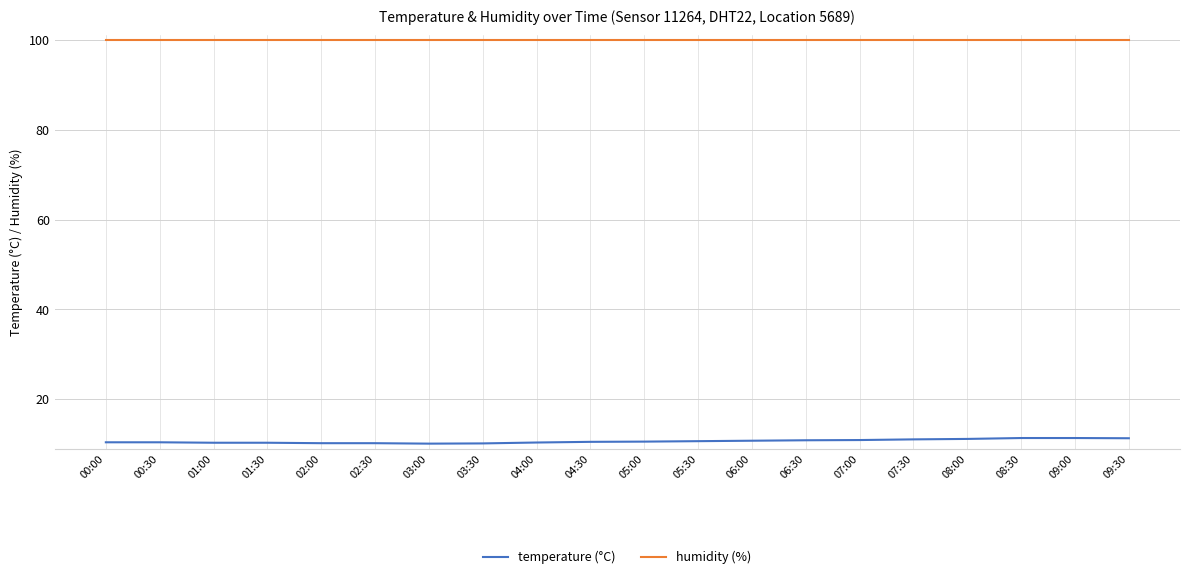

What position from the right is 00:00?

20